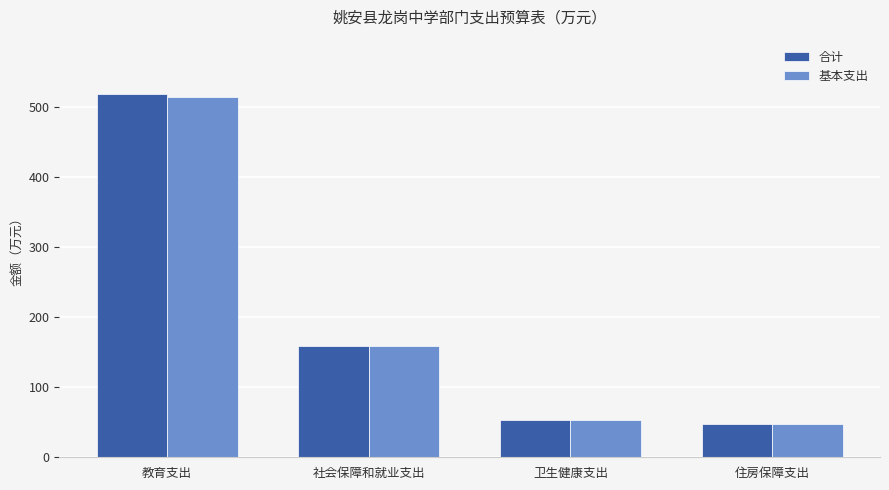

What value does the 基本支出 series have at 住房保障支出?

48.1